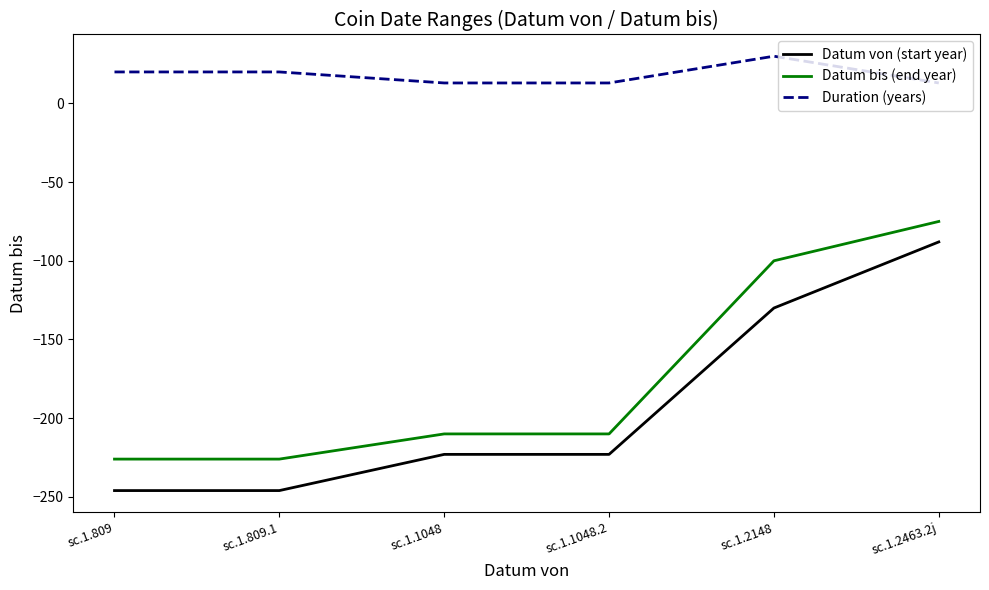

What is the total value across all series at sc.1.2148?

-200